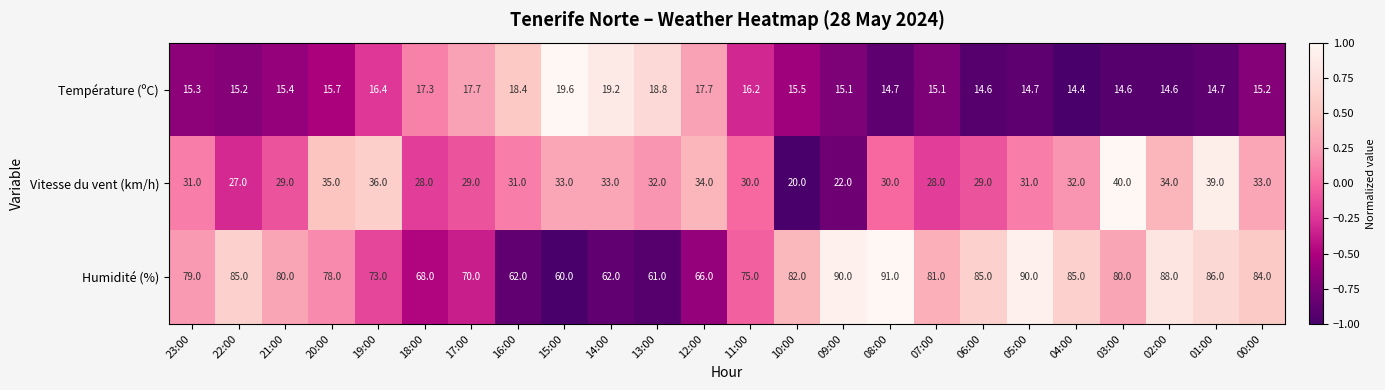

At 12:00, list the series in order from smallest to largest.

Température (ºC), Vitesse du vent (km/h), Humidité (%)